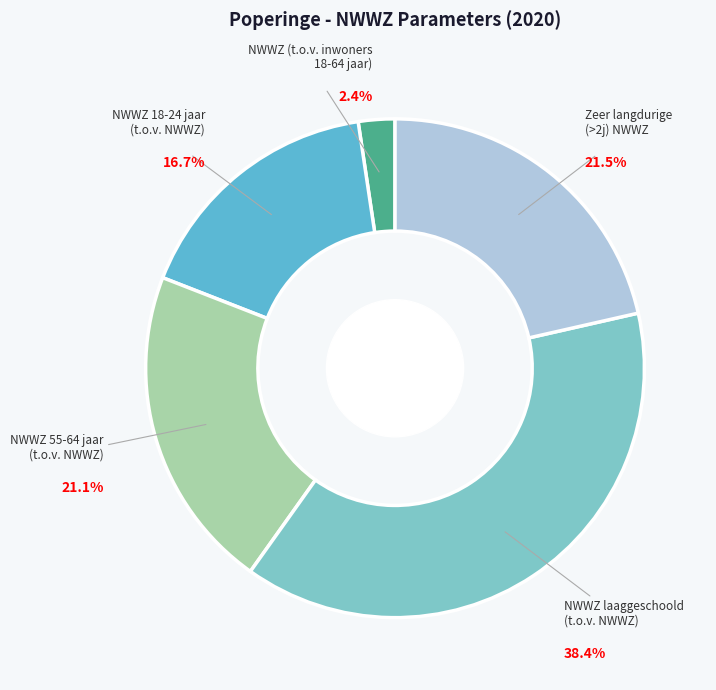

Combined, what portion of the pie is NWWZ laaggeschoold (t.o.v. NWWZ) and NWWZ (t.o.v. inwoners 18-64 jaar)?

40.8%